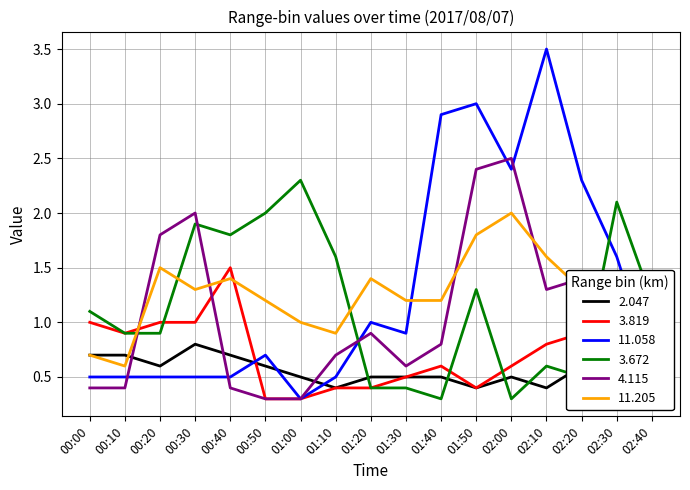

At which category is the sum across all series the highest?

01:50